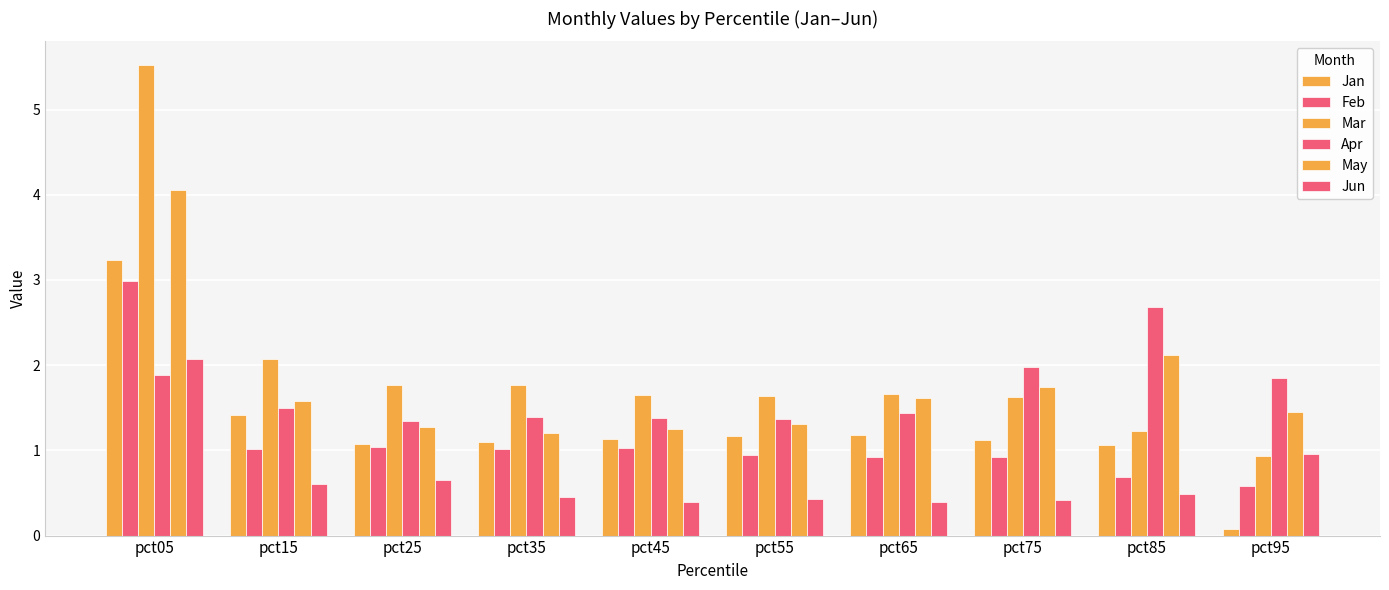

What is the sum of all Jun values?

6.9